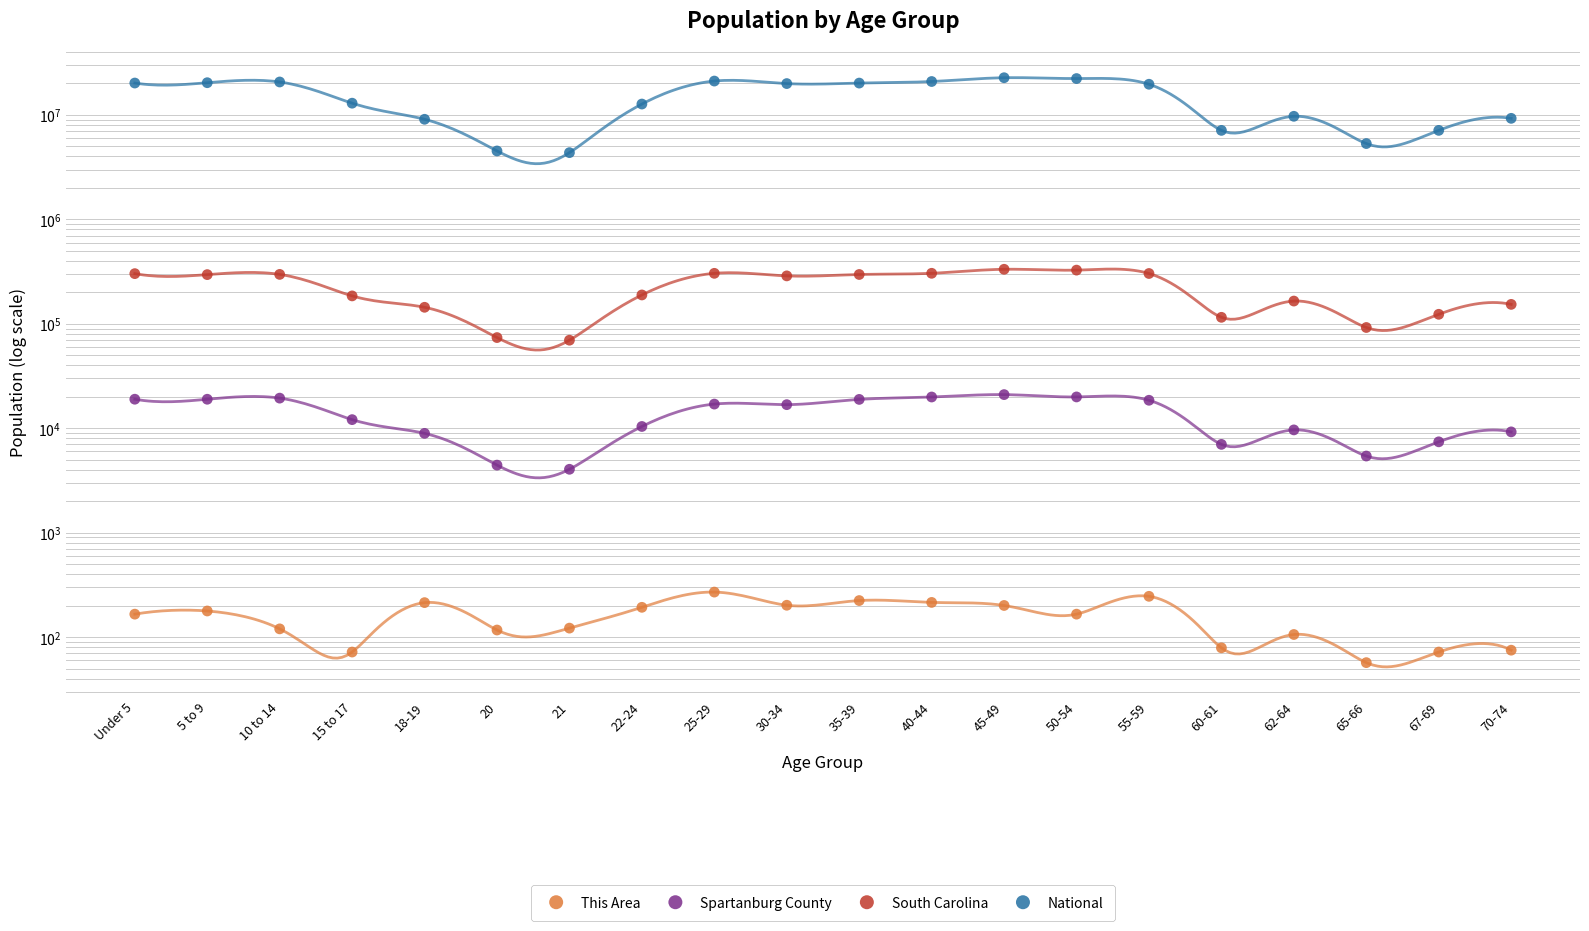

Which series contains the lowest Y value?

This Area